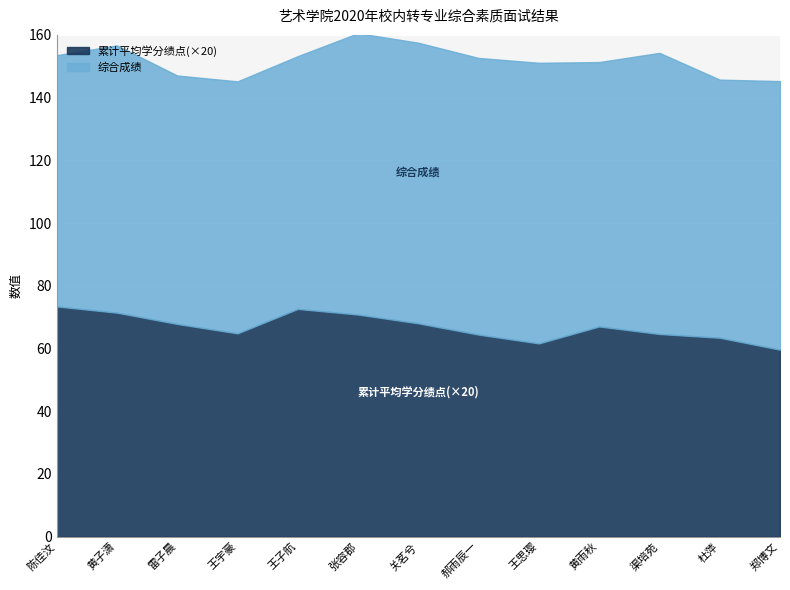

What is the label of the 7th point from the left?

关茗兮